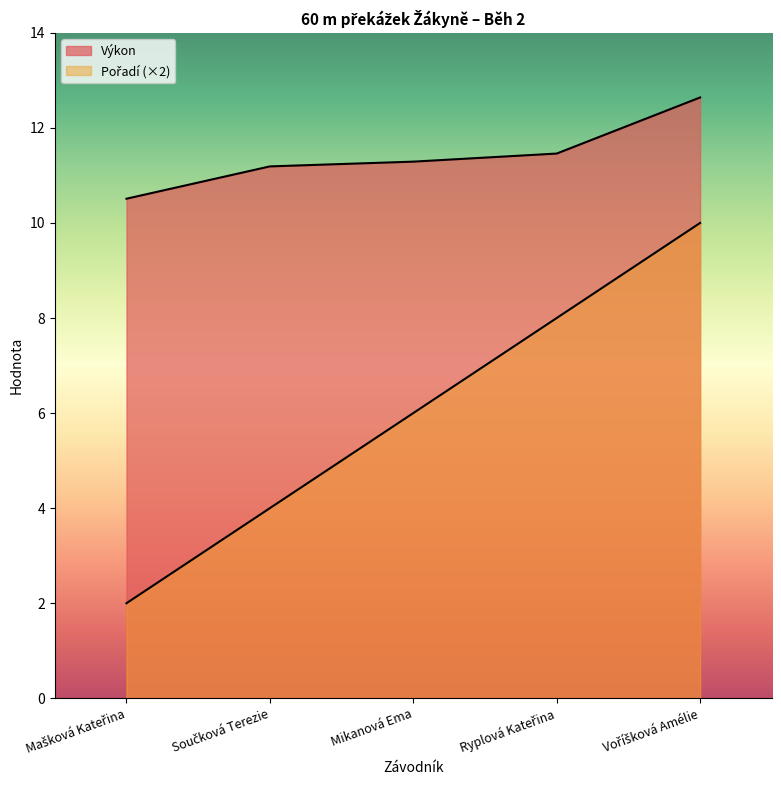

Which series has the largest total across all categories?

Výkon